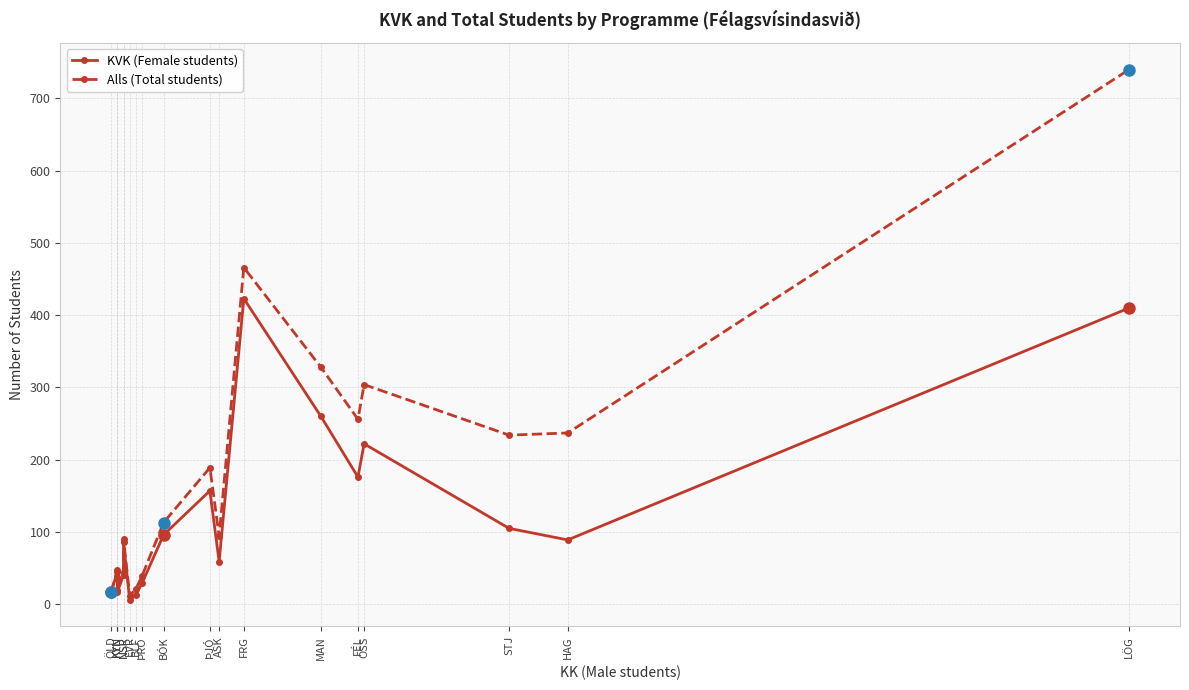

True or false: KVK (Female students) has a value of 17 at ÖLD.

True